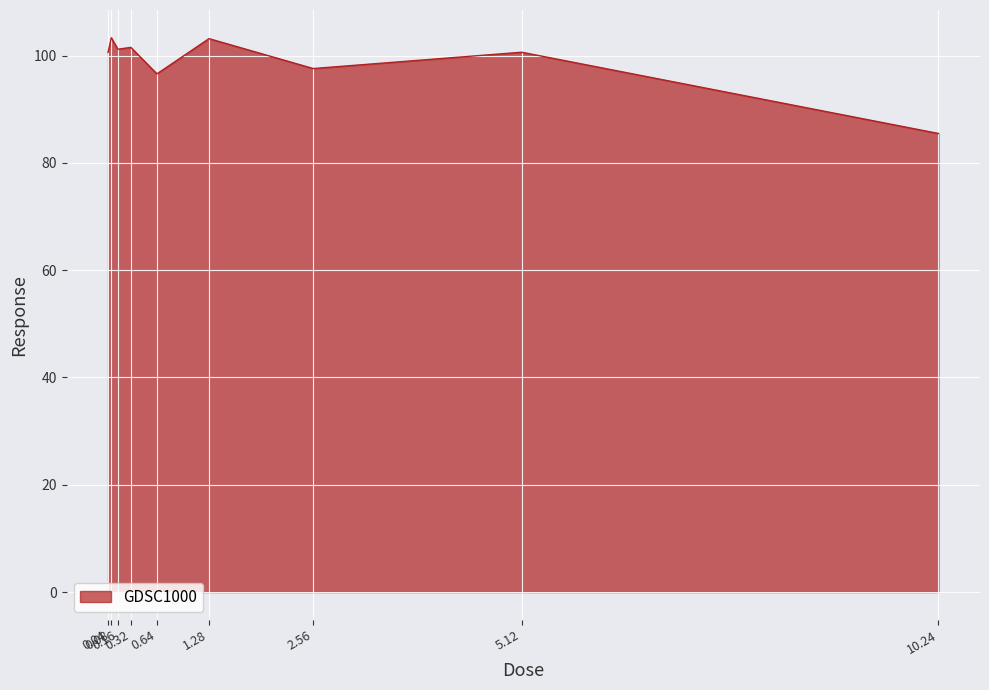

What is the minimum value shown in the chart?

85.5